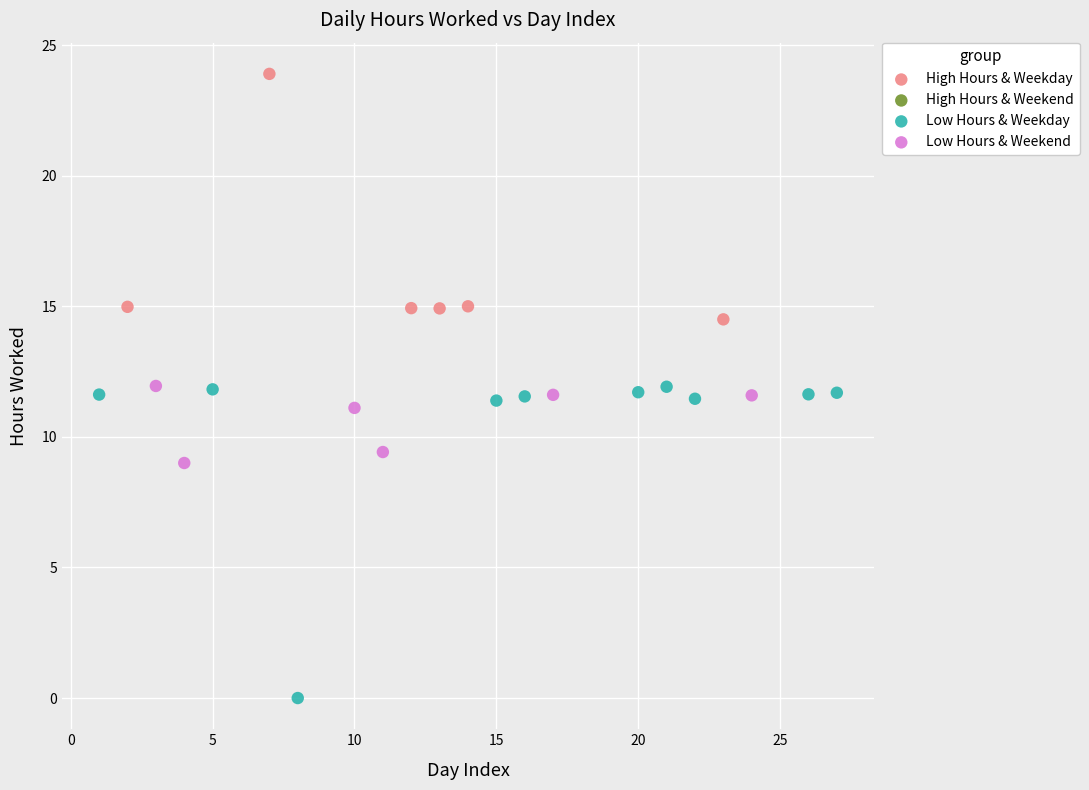

Which series contains the highest Y value?

High Hours & Weekday